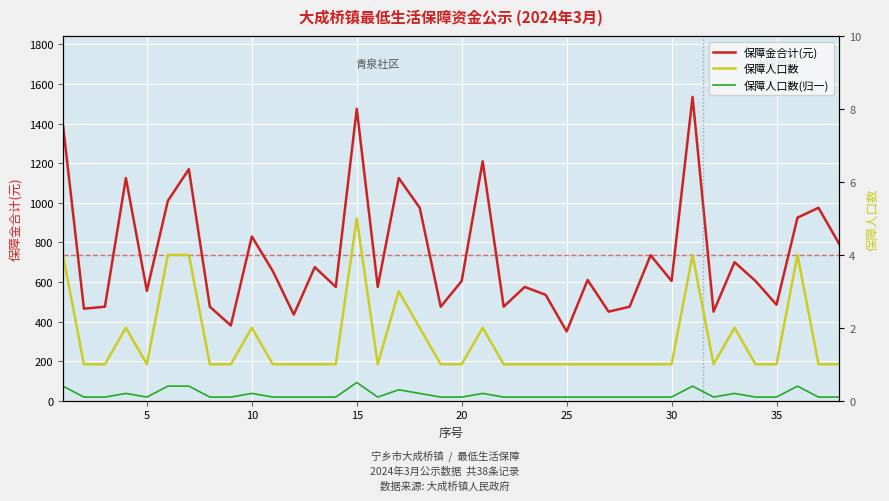

What is the highest value of the 保障金合计(元) series?

1535